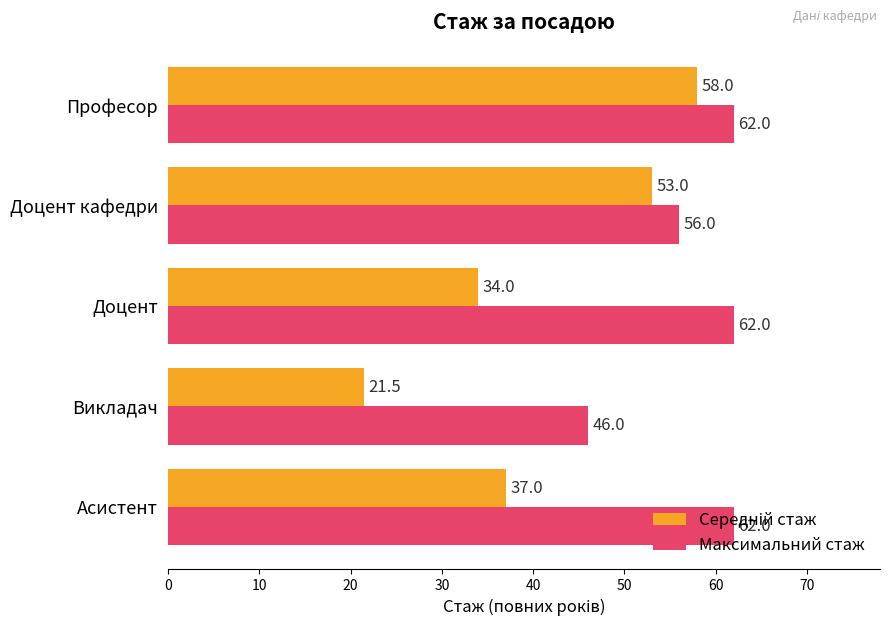

At how many categories does at least one series exceed 22?

5